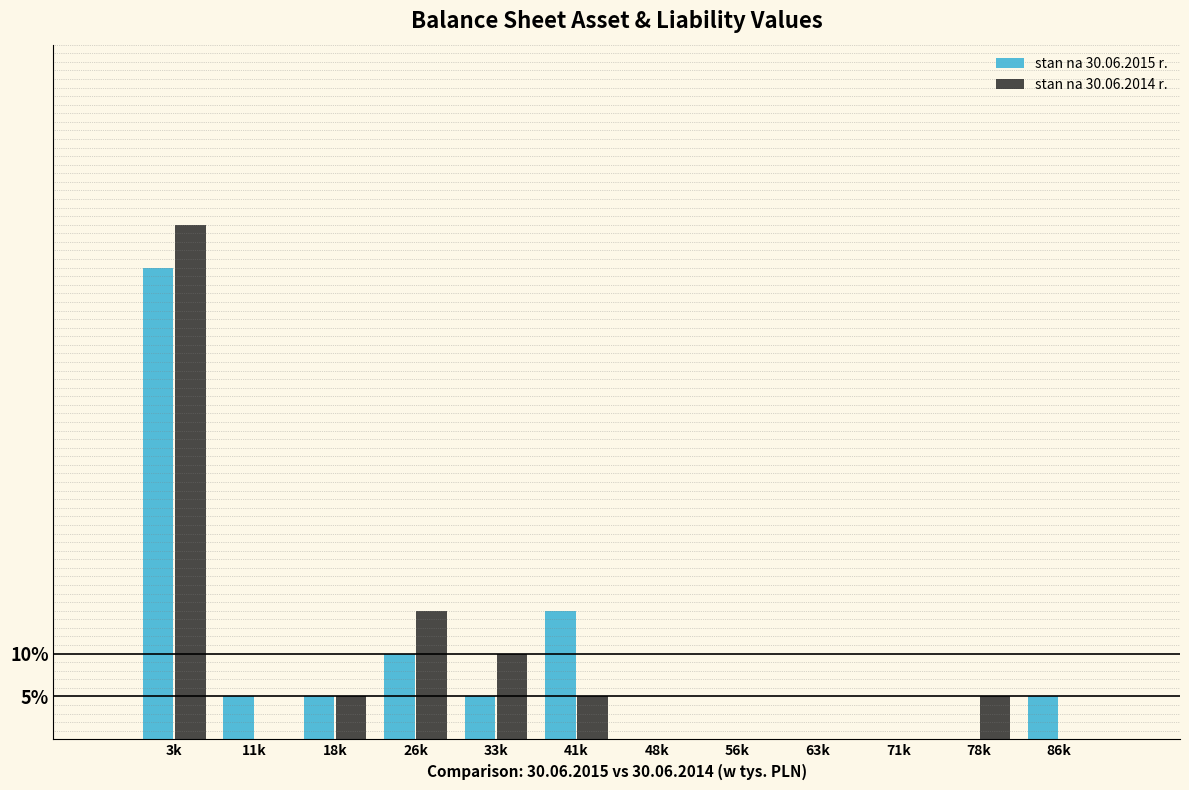

Reading right to left, extract all data points from this chart.

stan na 30.06.2015 r.: 86k=5.0	78k=0.0	71k=0.0	63k=0.0	56k=0.0	48k=0.0	41k=15.0	33k=5.0	26k=10.0	18k=5.0	11k=5.0	3k=55.0
stan na 30.06.2014 r.: 86k=0.0	78k=5.0	71k=0.0	63k=0.0	56k=0.0	48k=0.0	41k=5.0	33k=10.0	26k=15.0	18k=5.0	11k=0.0	3k=60.0